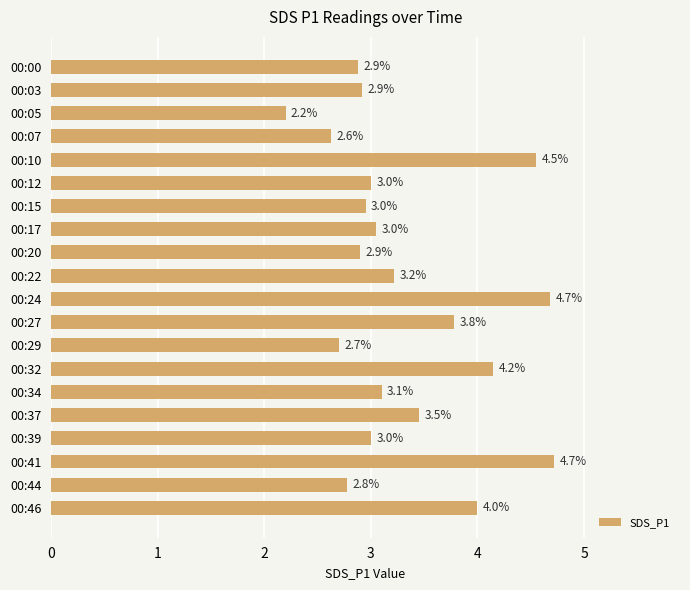

What is the change in value from 00:24 to 00:27?

-0.9